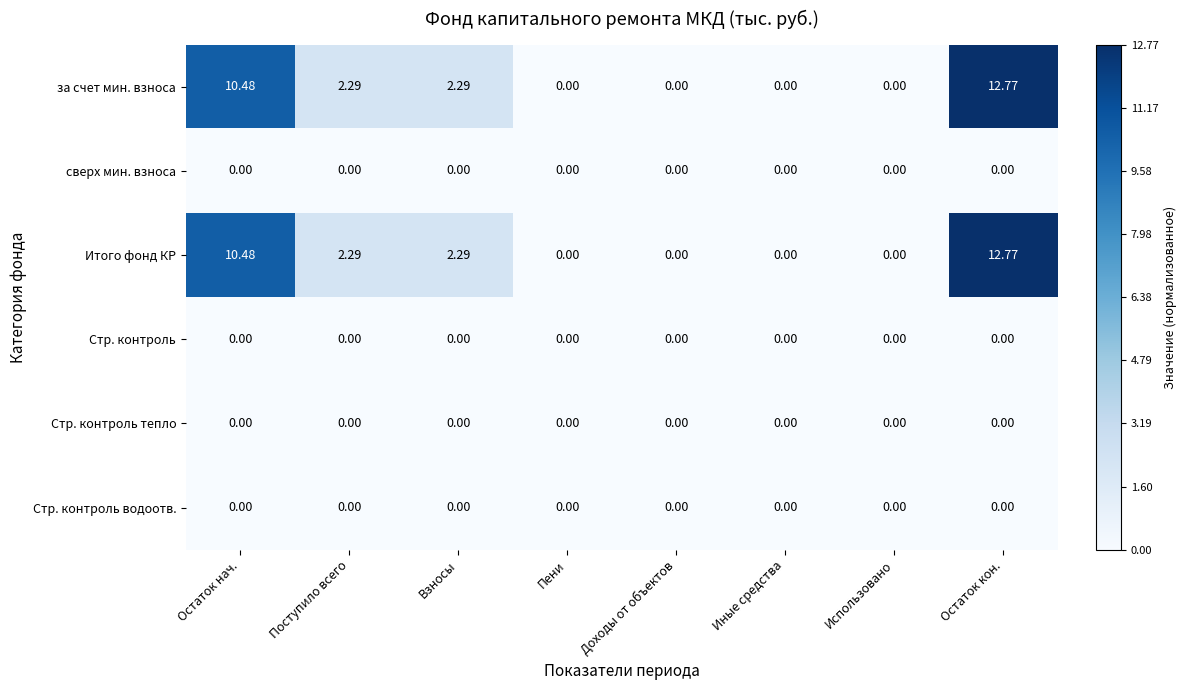

At which category is the sum across all series the highest?

Остаток кон.